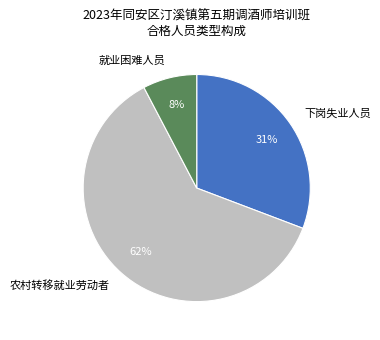

What percentage is the 就业困难人员 slice, to the nearest percent?

8%